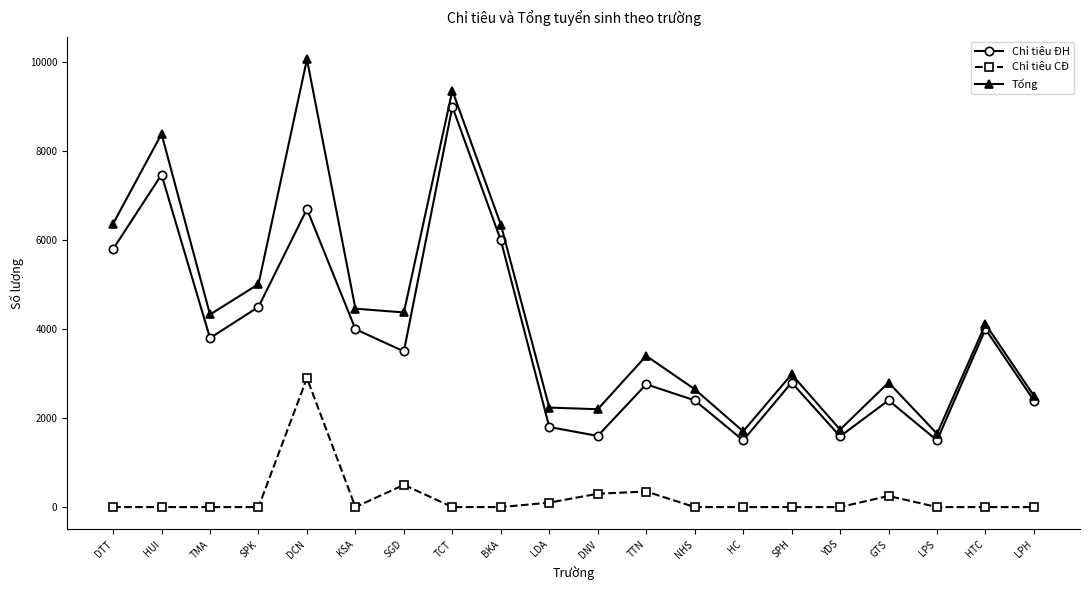

What are all the series names shown in the legend?

Chỉ tiêu ĐH, Chỉ tiêu CĐ, Tổng